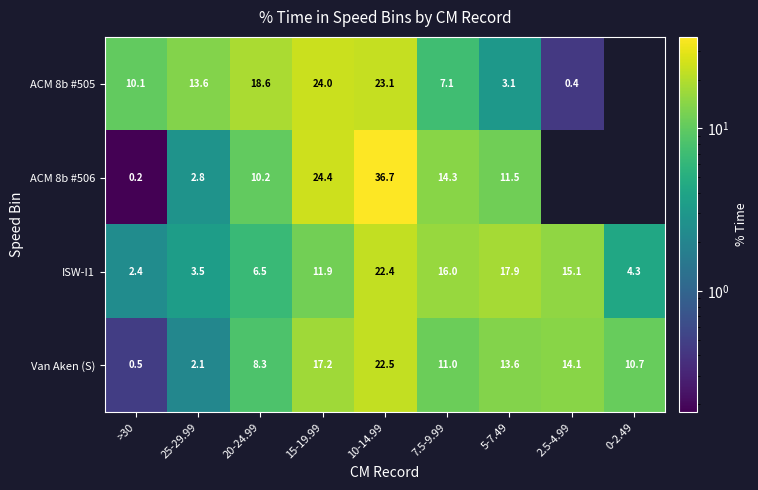

How many values in the ISW-I1 series exceed 11?

5